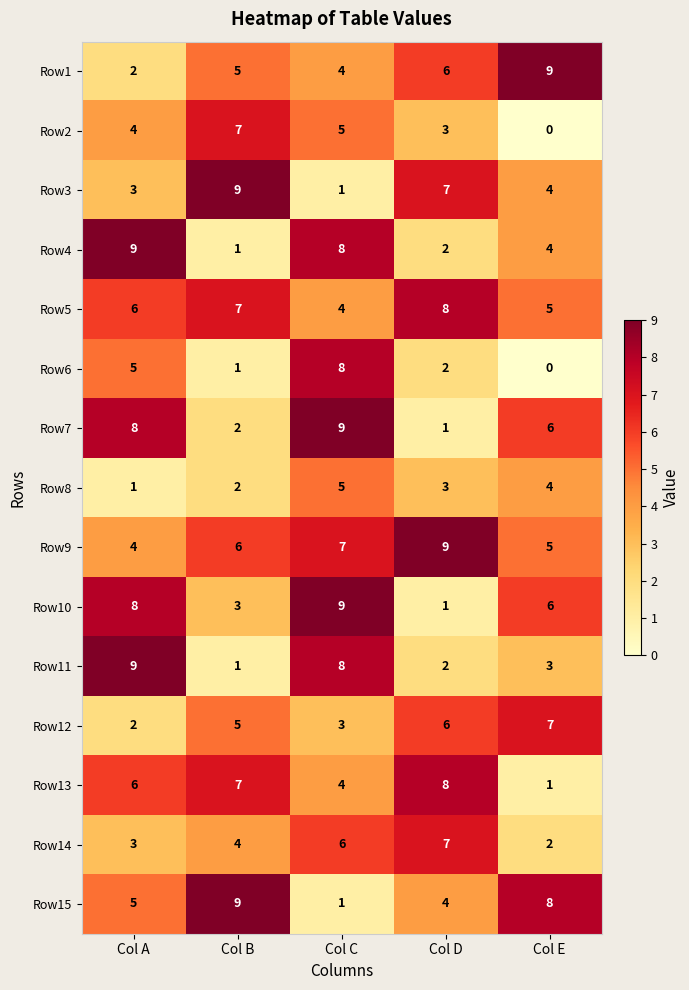

At which category is the sum across all series the highest?

Col C